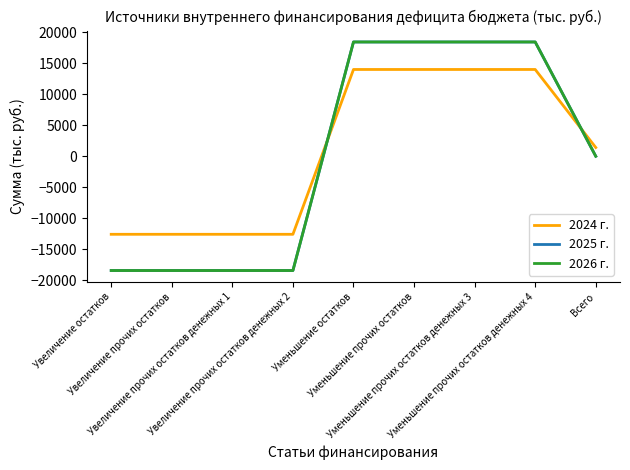

What is the smallest value displayed?

-18467.7